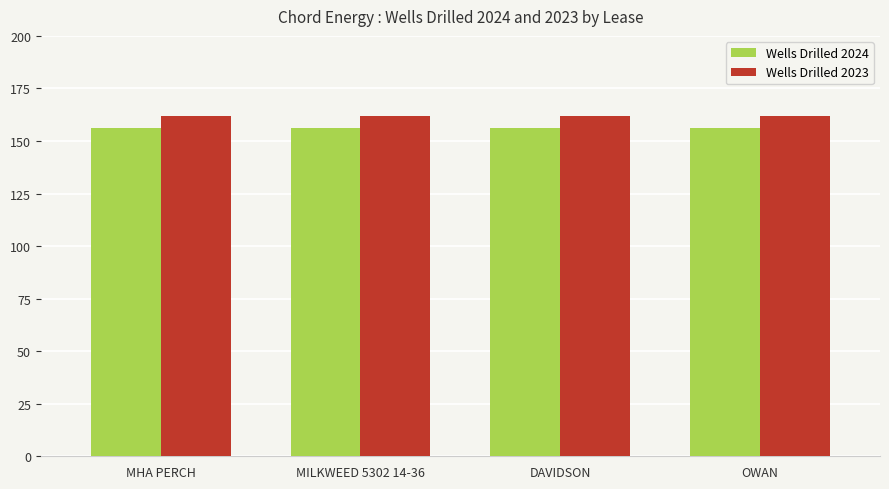

Reading left to right, what are all the values shown in this chart?

Wells Drilled 2024: 156	156	156	156
Wells Drilled 2023: 162	162	162	162